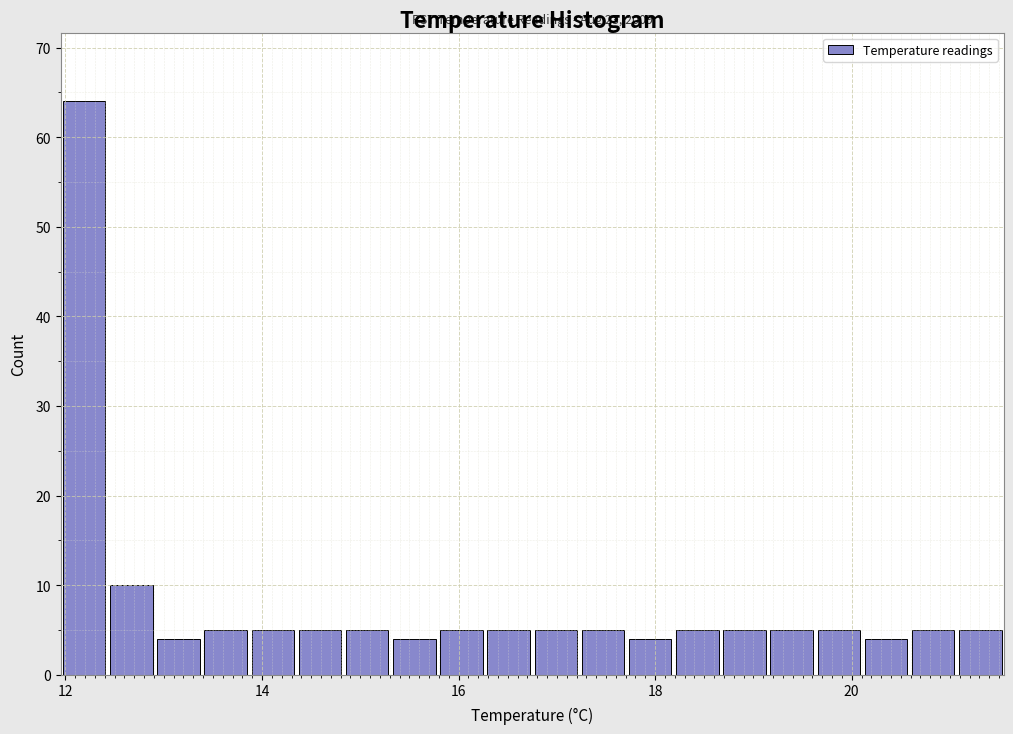

Read against the x-axis, roughly where is the centre of the tallest bar?

12.2